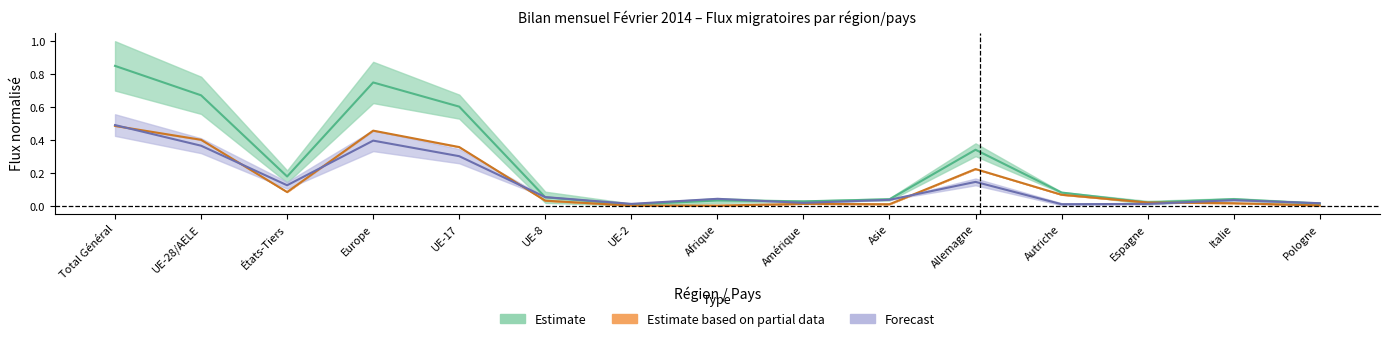

True or false: Total entrées (afflux) has more than 2 interior local peaks.

True